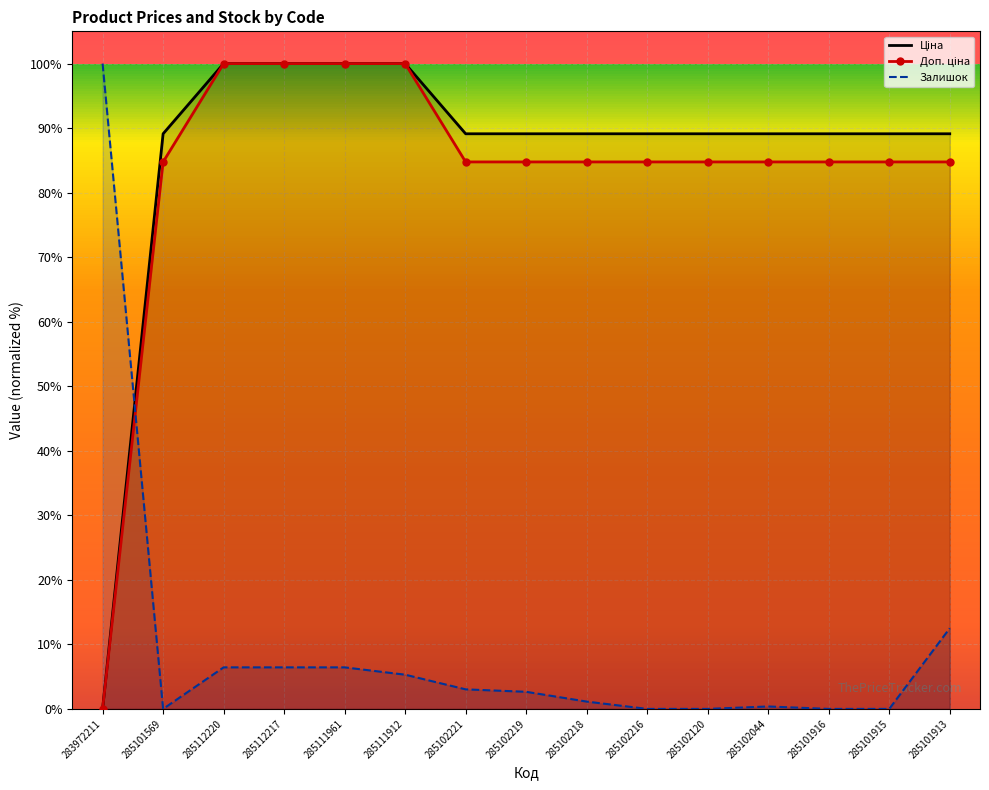

Reading left to right, what are all the values shown in this chart?

Ціна: 0.0	89.1	100.0	100.0	100.0	100.0	89.1	89.1	89.1	89.1	89.1	89.1	89.1	89.1	89.1
Доп. ціна: 0.0	84.8	100.0	100.0	100.0	100.0	84.8	84.8	84.8	84.8	84.8	84.8	84.8	84.8	84.8
Залишок: 100.0	0.0	6.4	6.4	6.4	5.3	3.0	2.7	1.1	0.0	0.0	0.4	0.0	0.0	12.5